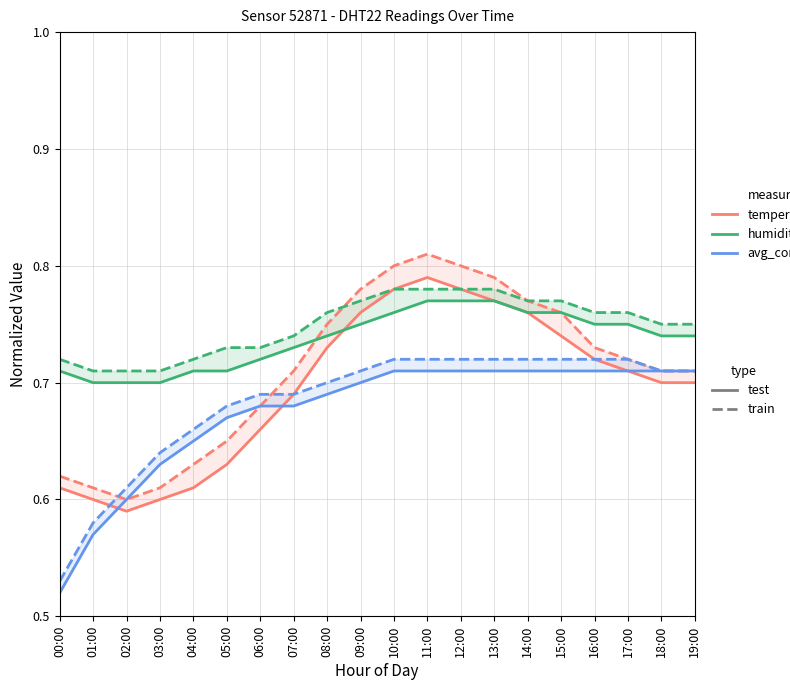

List the series in order of their peak value, lowest first.

avg_combined, avg_combined_train, humidity, humidity_train, temperature, temperature_train